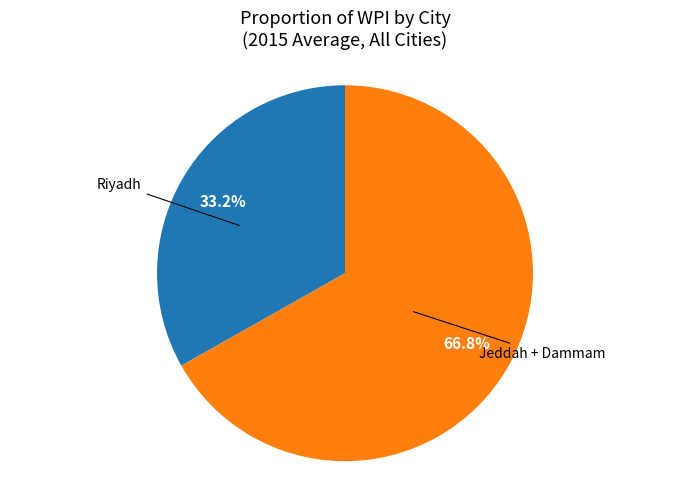

Does any single category account for the majority?

Yes